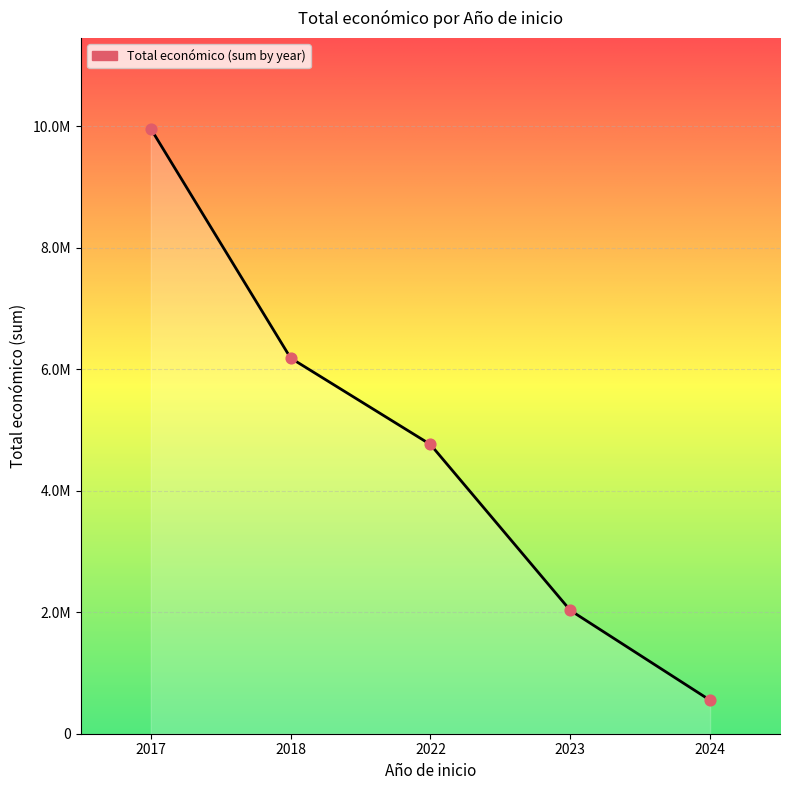

What is the change in value from 2018 to 2024?

-5633746